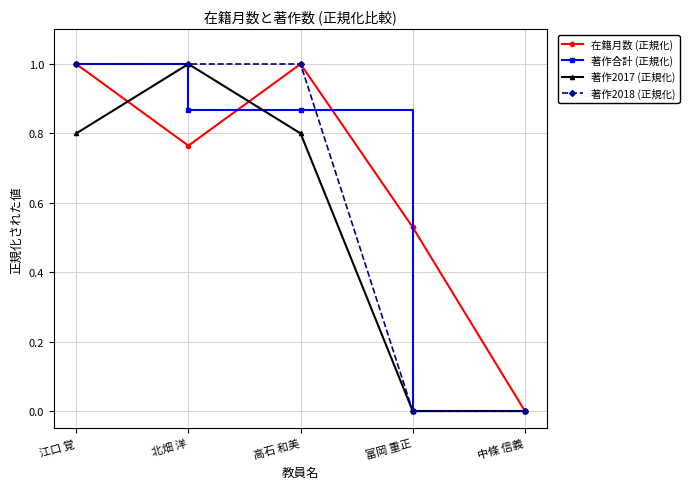

Is the value of 在籍月数 (正規化) at 北畑 洋 greater than the value of 著作2017 (正規化) at 富岡 重正?

Yes